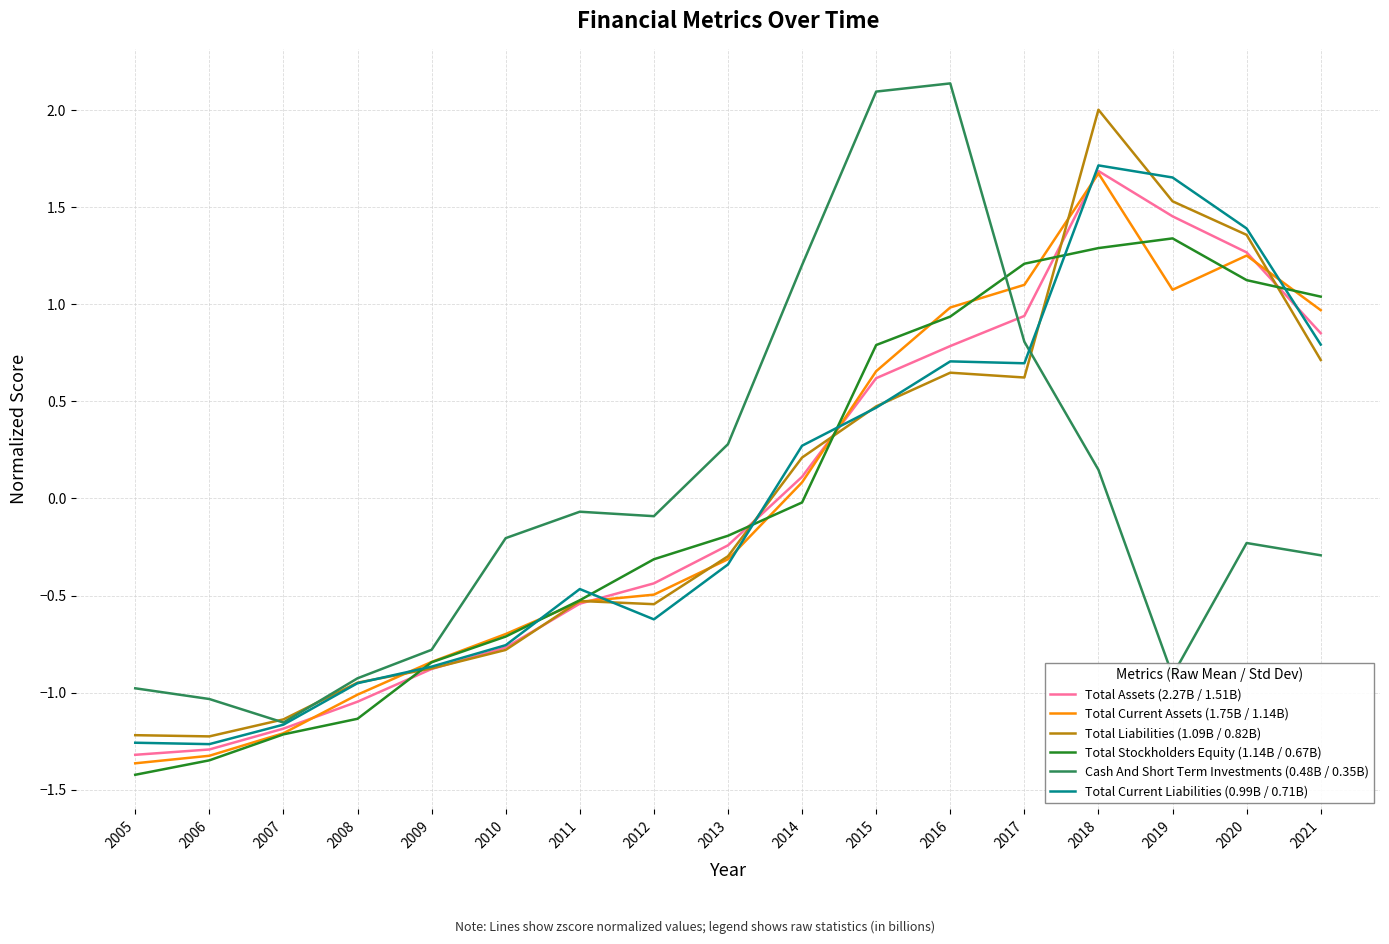

Count the number of data series in this chart.

6